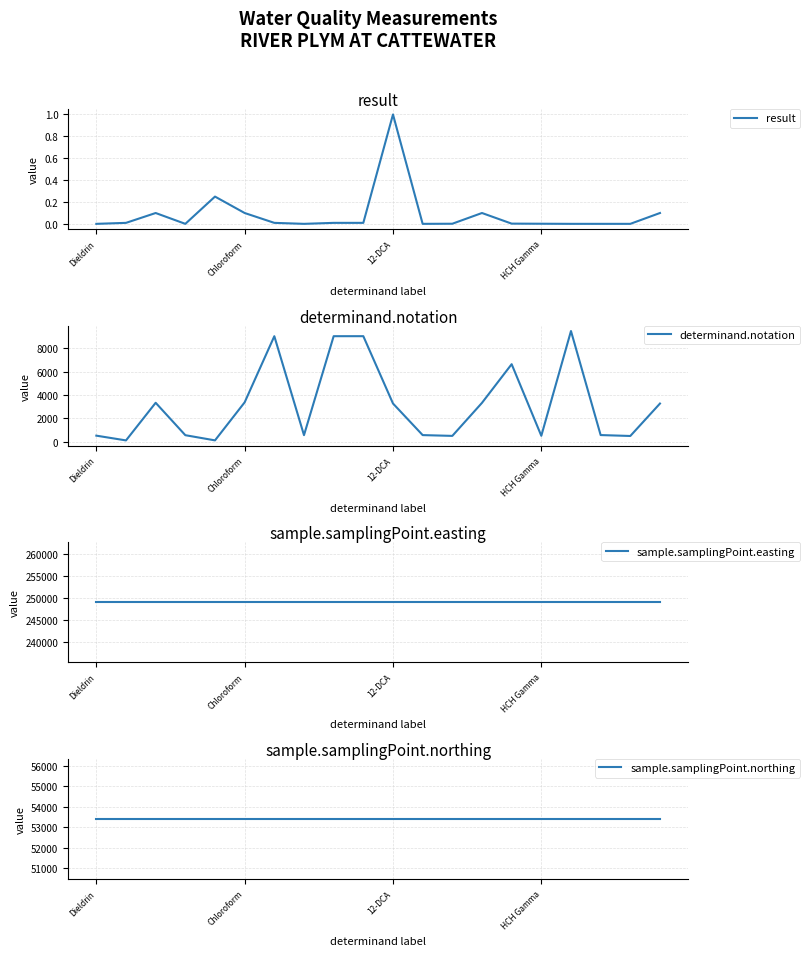

How many lines are shown in the chart?

4